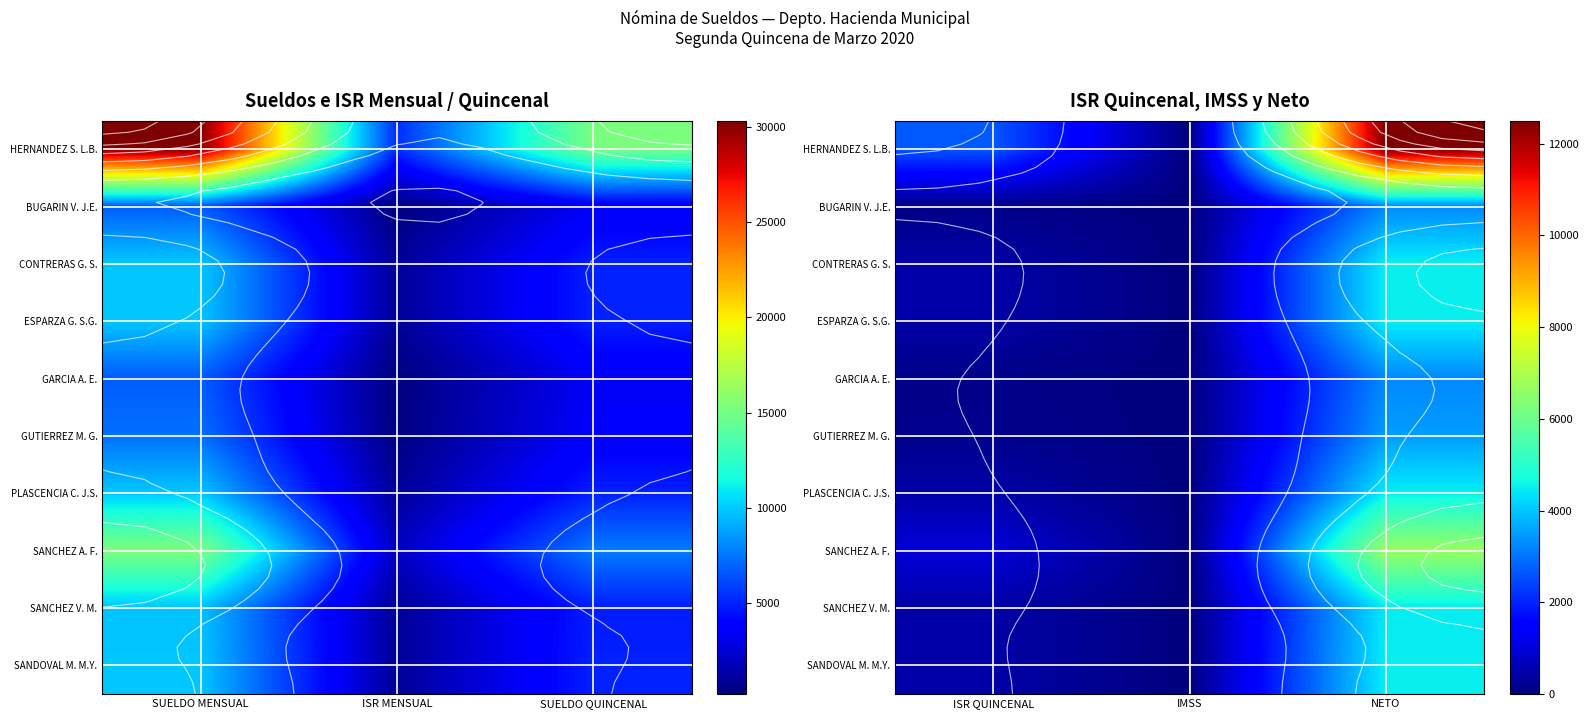

At which label does GUTIERREZ M. G. reach its minimum?

IMSS